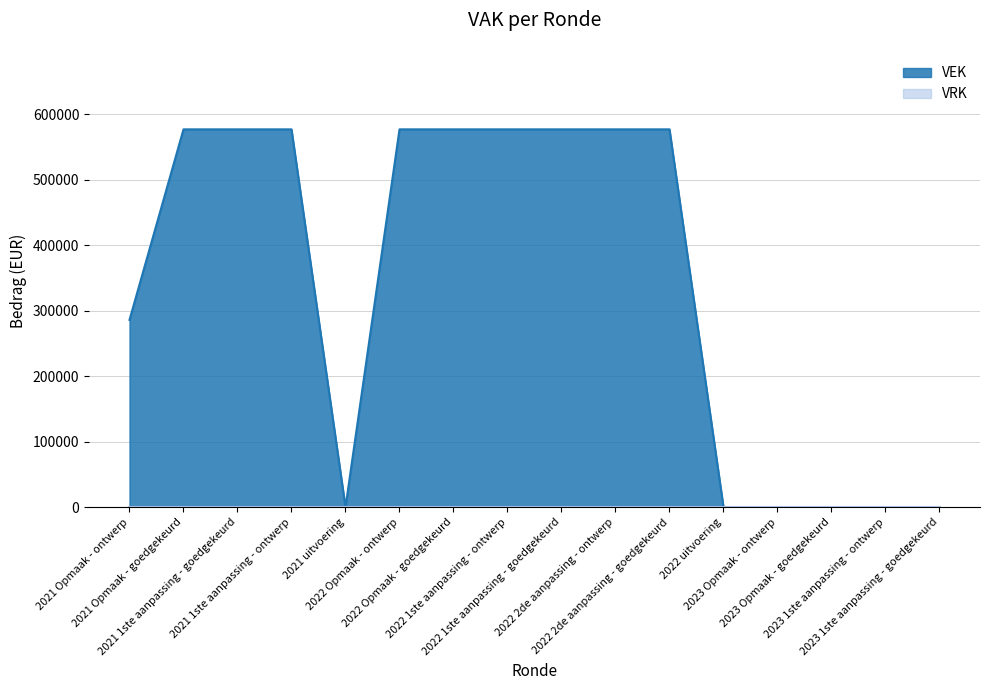

The value at 2021 Opmaak - goedgekeurd is 368996. True or false?

False